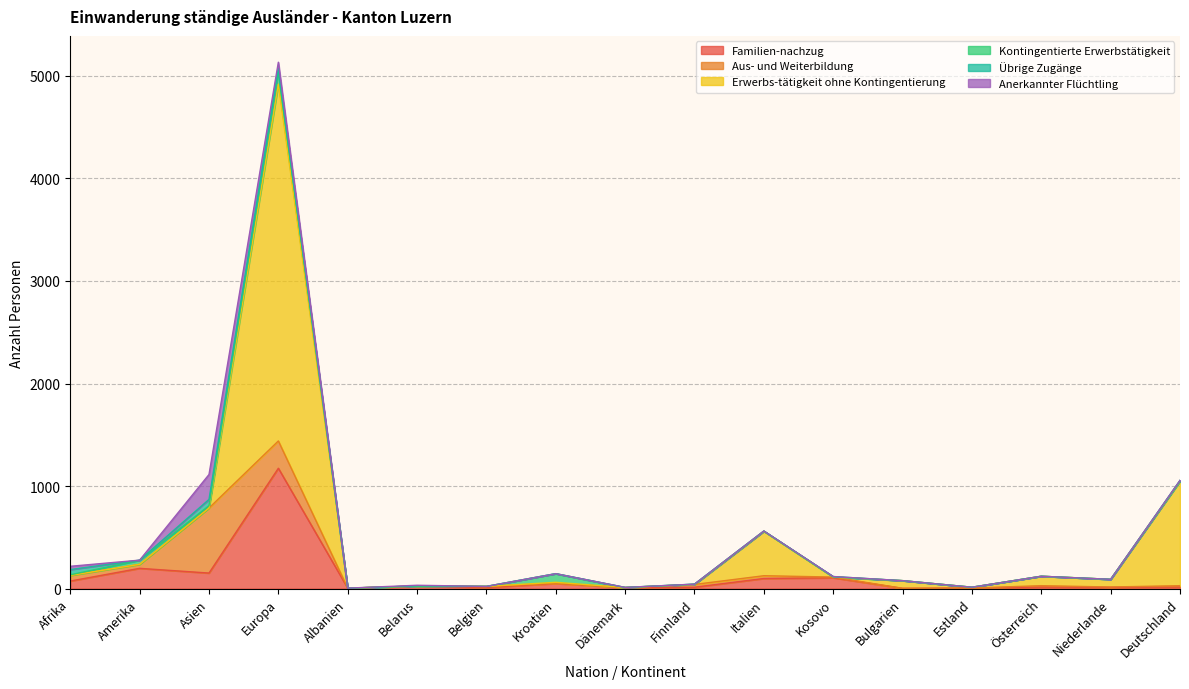

The value of Kontingentierte Erwerbstätigkeit at Österreich is 0. True or false?

True